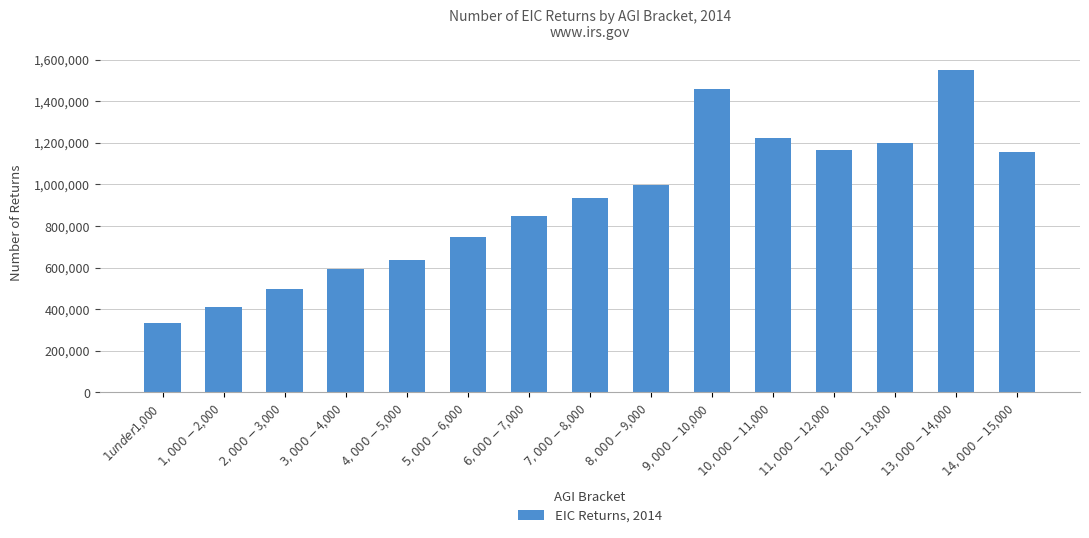

Are the bars horizontal?

No